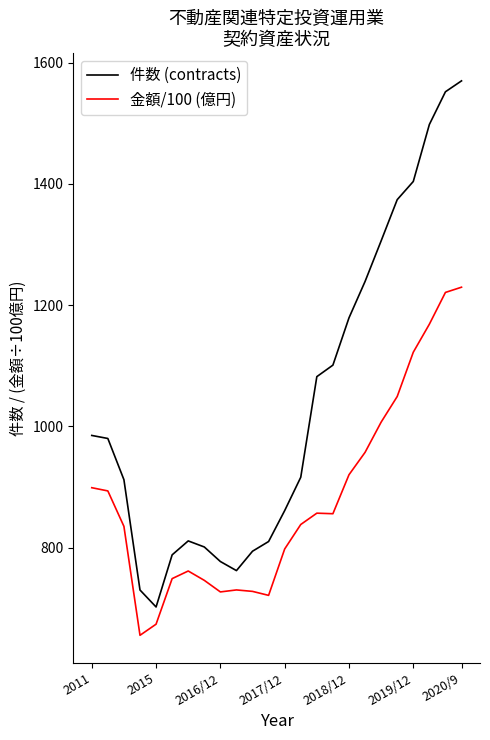

What is the highest value of the 件数 (contracts) series?

1570.0